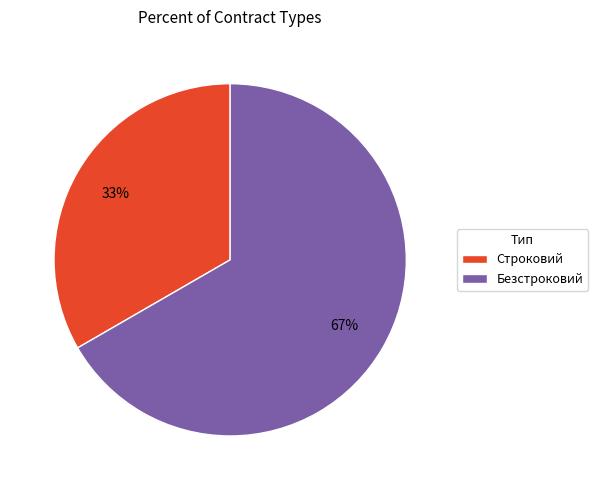

Is Строковий the majority of the pie?

No